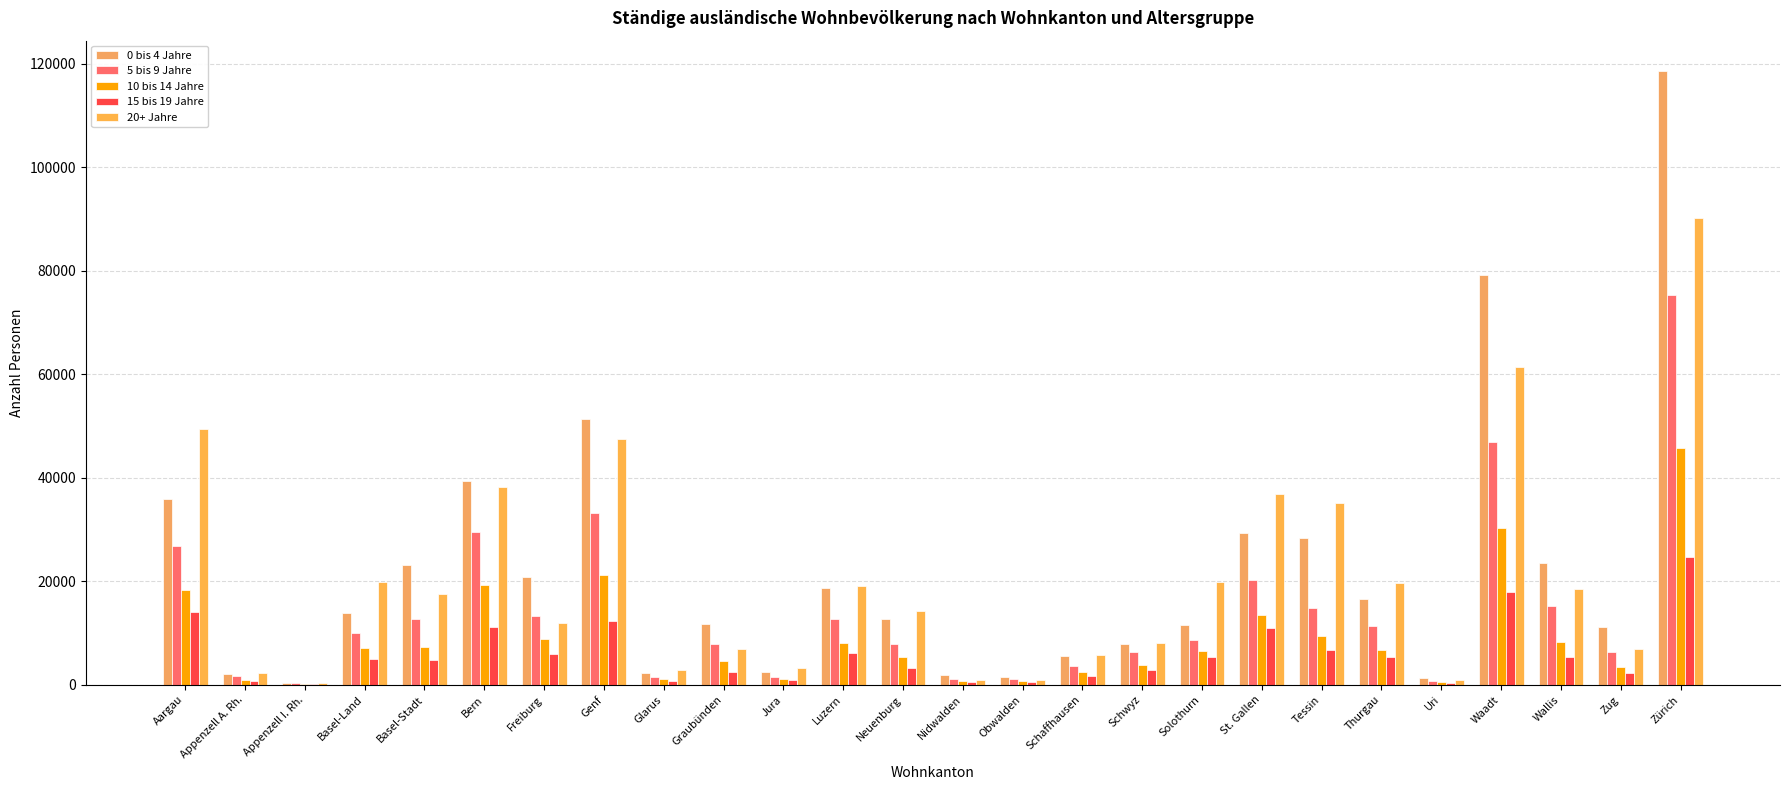

Which series has the largest total across all categories?

0 bis 4 Jahre